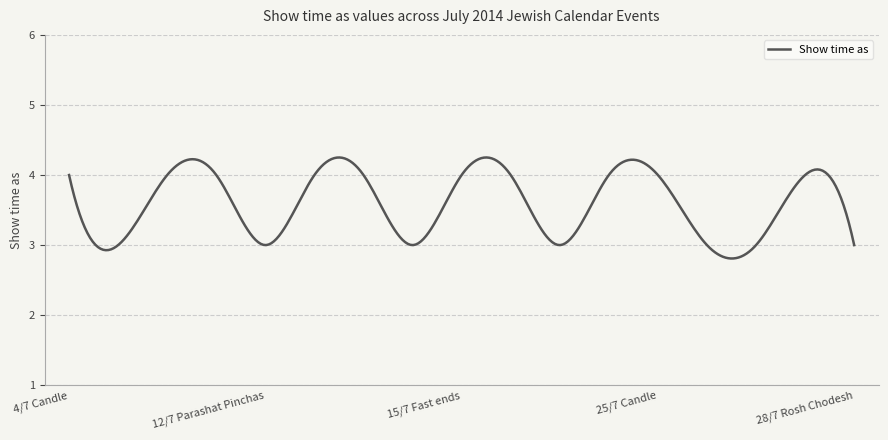

What is the minimum value shown in the chart?

2.8